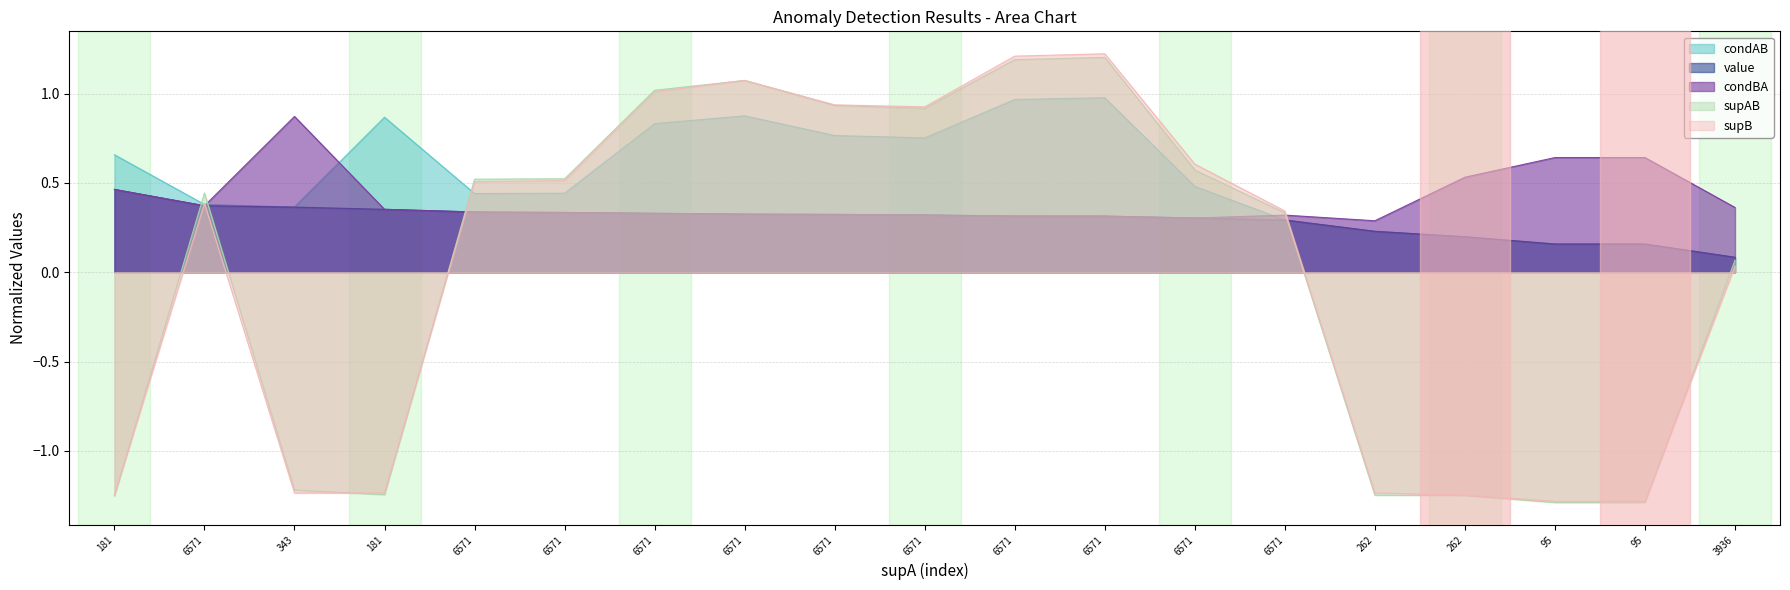

Reading right to left, list all the values displayed in this chart.

condAB: 3936=0.1	95=0.2	95=0.2	262=0.2	262=0.2	6571=0.3	6571=0.5	6571=1.0	6571=1.0	6571=0.8	6571=0.8	6571=0.9	6571=0.8	6571=0.4	6571=0.4	181=0.9	343=0.4	6571=0.4	181=0.7
value: 3936=0.1	95=0.2	95=0.2	262=0.2	262=0.2	6571=0.3	6571=0.3	6571=0.3	6571=0.3	6571=0.3	6571=0.3	6571=0.3	6571=0.3	6571=0.3	6571=0.3	181=0.4	343=0.4	6571=0.4	181=0.5
condBA: 3936=0.4	95=0.6	95=0.6	262=0.5	262=0.3	6571=0.3	6571=0.3	6571=0.3	6571=0.3	6571=0.3	6571=0.3	6571=0.3	6571=0.3	6571=0.3	6571=0.3	181=0.4	343=0.9	6571=0.4	181=0.5
supAB: 3936=0.1	95=-1.3	95=-1.3	262=-1.2	262=-1.2	6571=0.3	6571=0.6	6571=1.2	6571=1.2	6571=0.9	6571=0.9	6571=1.1	6571=1.0	6571=0.5	6571=0.5	181=-1.2	343=-1.2	6571=0.4	181=-1.3
supB: 3936=0.0	95=-1.3	95=-1.3	262=-1.2	262=-1.2	6571=0.3	6571=0.6	6571=1.2	6571=1.2	6571=0.9	6571=0.9	6571=1.1	6571=1.0	6571=0.5	6571=0.5	181=-1.2	343=-1.2	6571=0.4	181=-1.2